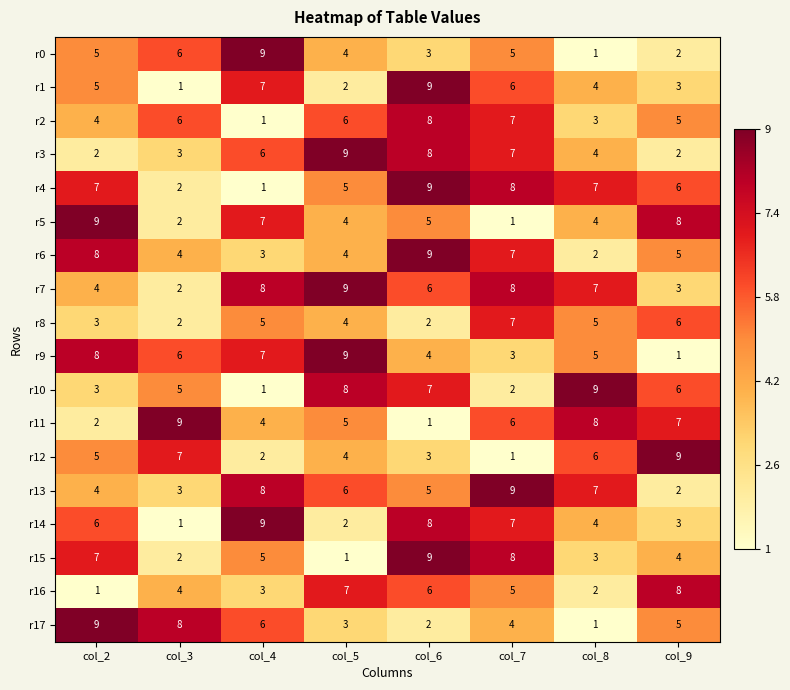

At how many categories does at least one series exceed 7?

8